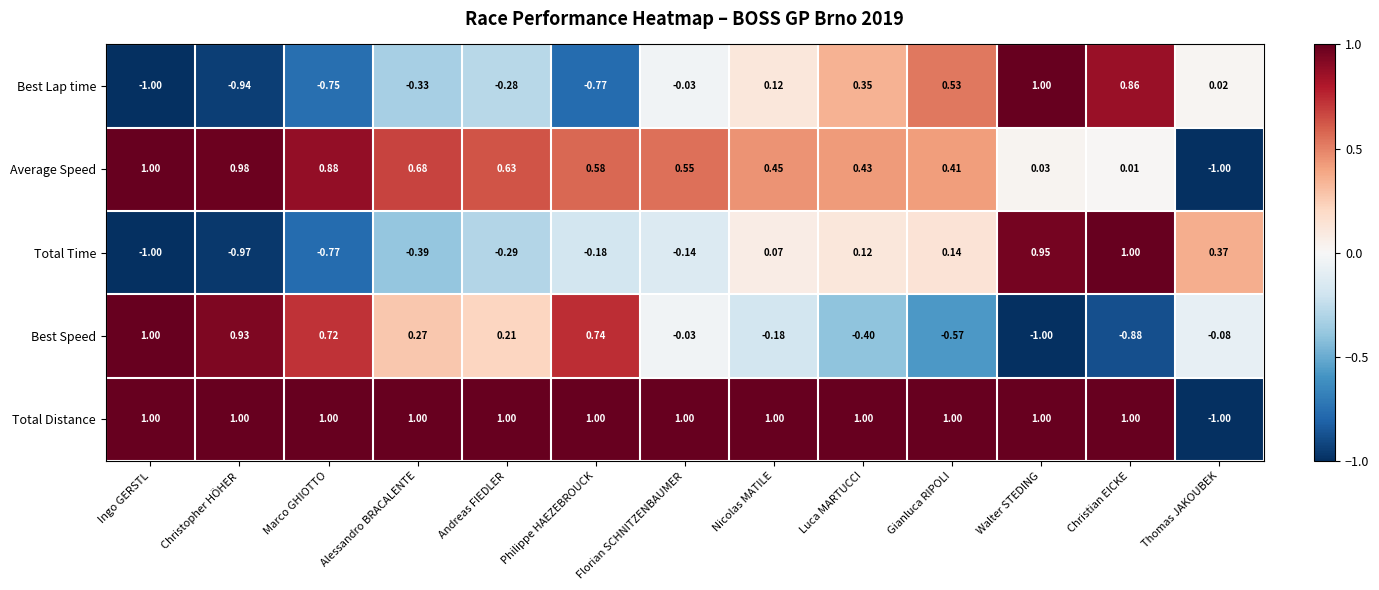

Which series changed the most between Christopher HÖHER and Christian EICKE?

Total Time